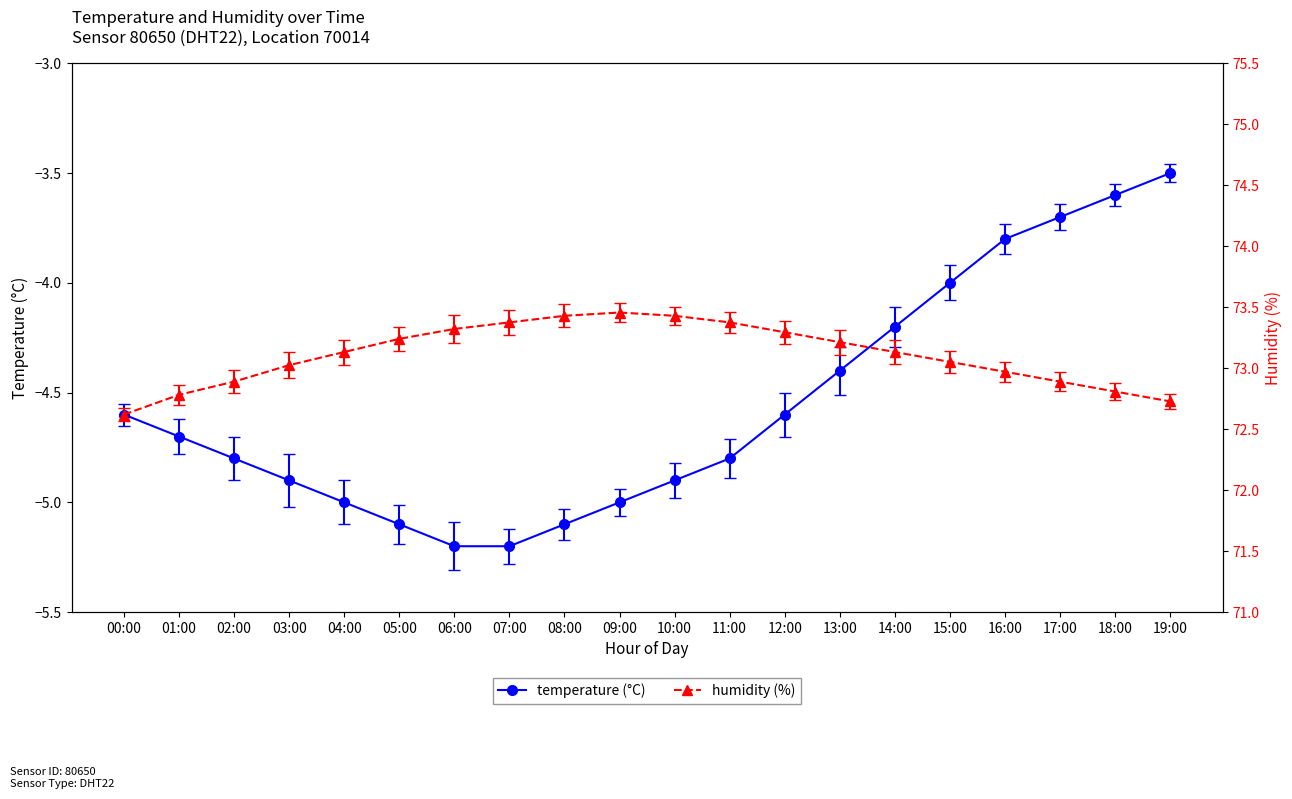

After their last crossing, which series has the higher values: temperature or humidity?

temperature